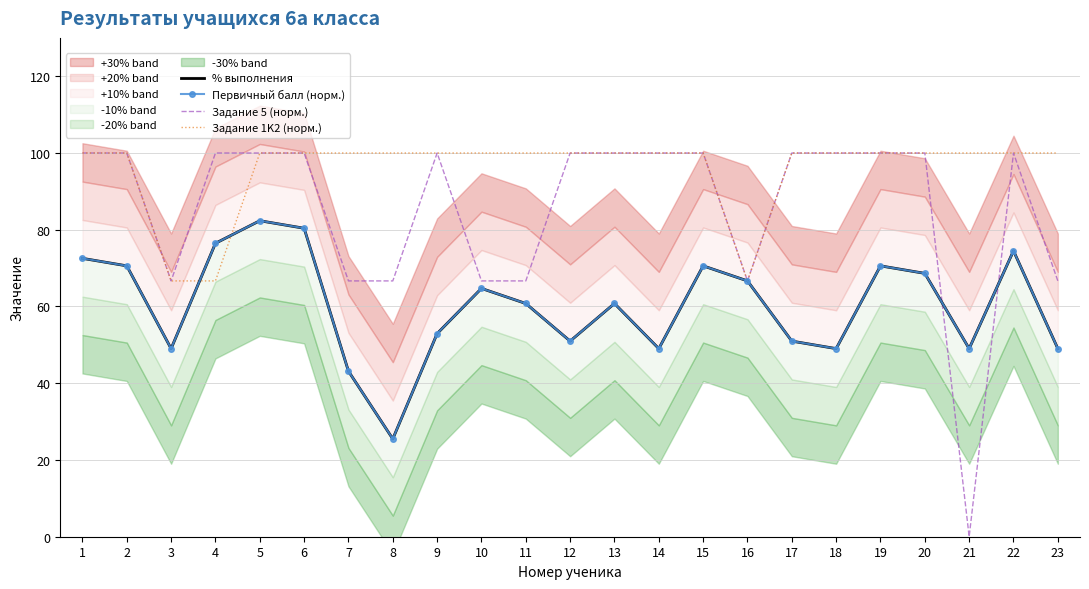

What is the difference between the maximum and minimum values in the Первичный балл (норм.) series?

56.9